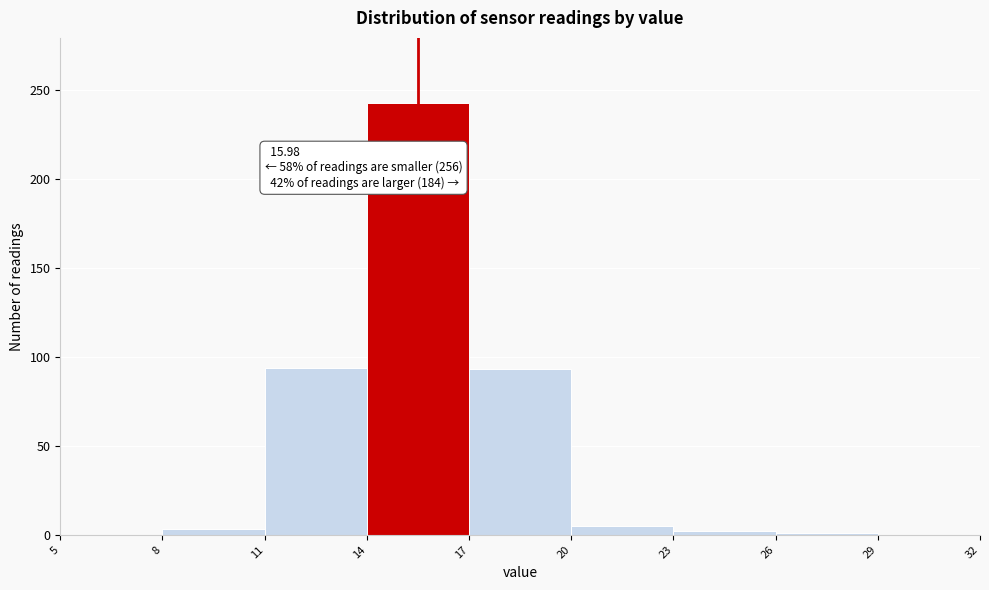

Which range on the x-axis has the tallest bar?

14 to 17